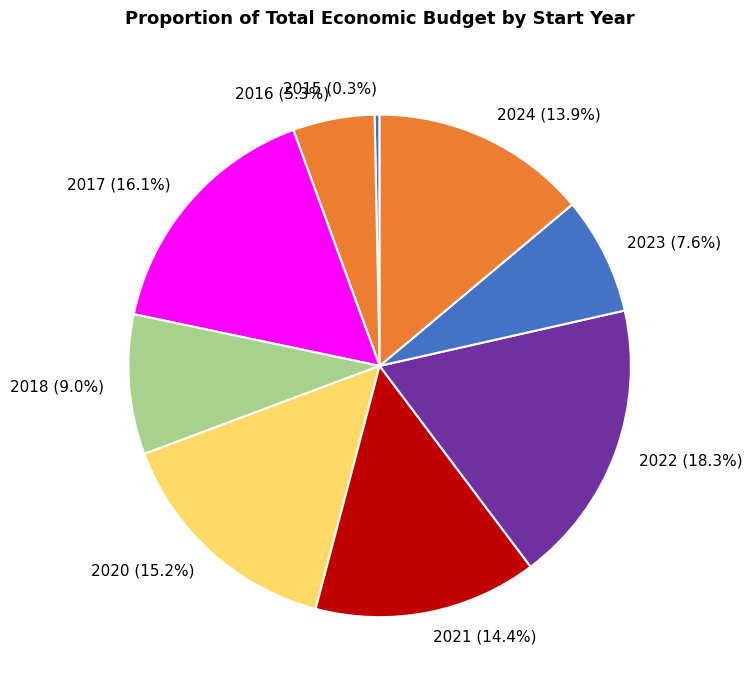

To the nearest percent, what is the difference between the largest and smallest slice percentages?

18%